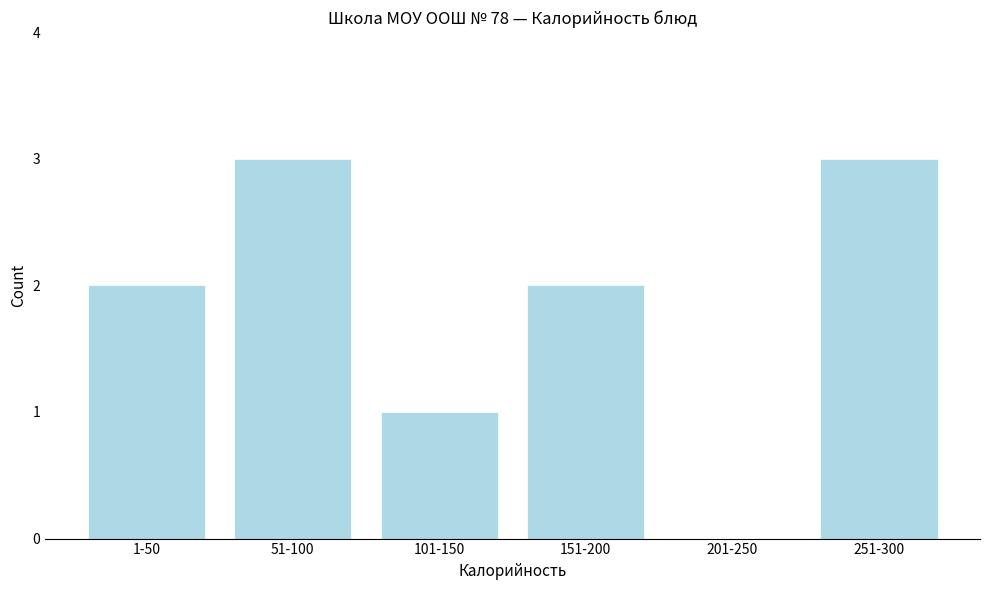

Reading left to right, extract all data points from this chart.

1-50=2	51-100=3	101-150=1	151-200=2	201-250=0	251-300=3